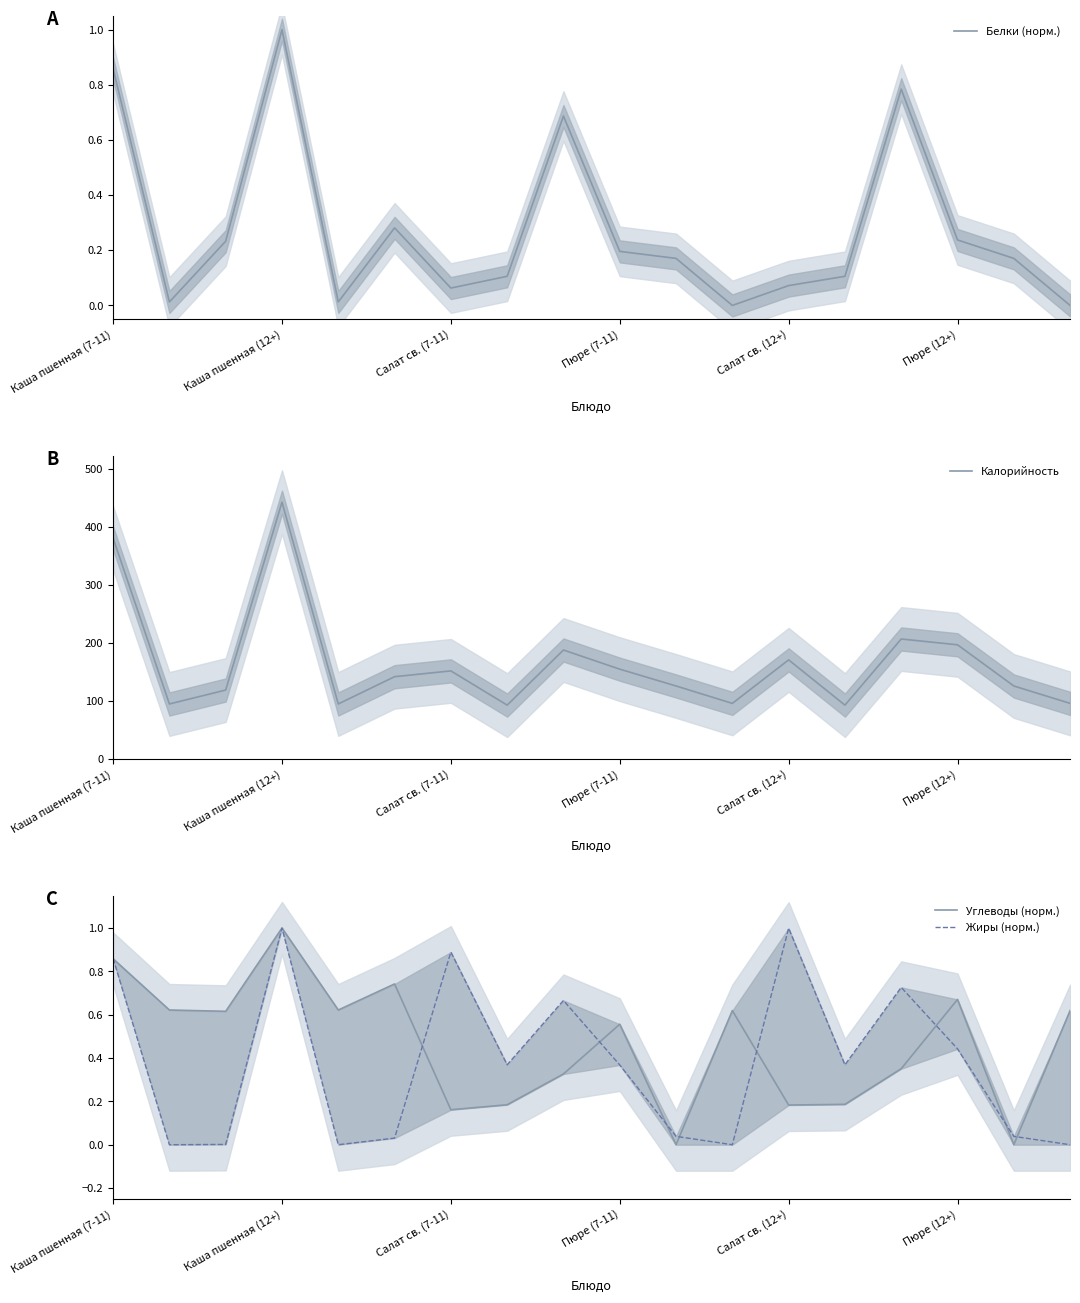

What position from the right is Каша пшенная (7-11)?

18